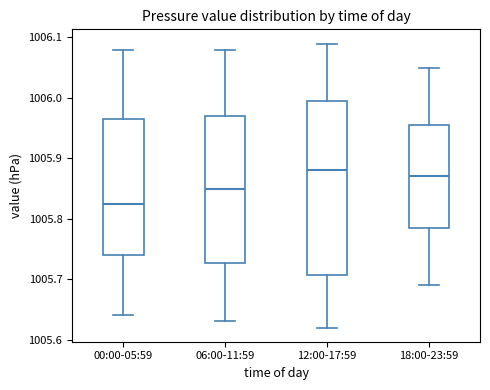

Reading left to right, read every box against the y-axis: the position of its median line, the range the box covers, and the ends of its whiskers. The values are not printed on the chart, so give them approximately, as read against the axis.

00:00-05:59: median 1005.83, box 1005.74 to 1005.97, whiskers 1005.64 to 1006.08
06:00-11:59: median 1005.85, box 1005.73 to 1005.97, whiskers 1005.63 to 1006.08
12:00-17:59: median 1005.88, box 1005.71 to 1006.00, whiskers 1005.62 to 1006.09
18:00-23:59: median 1005.87, box 1005.79 to 1005.96, whiskers 1005.69 to 1006.05